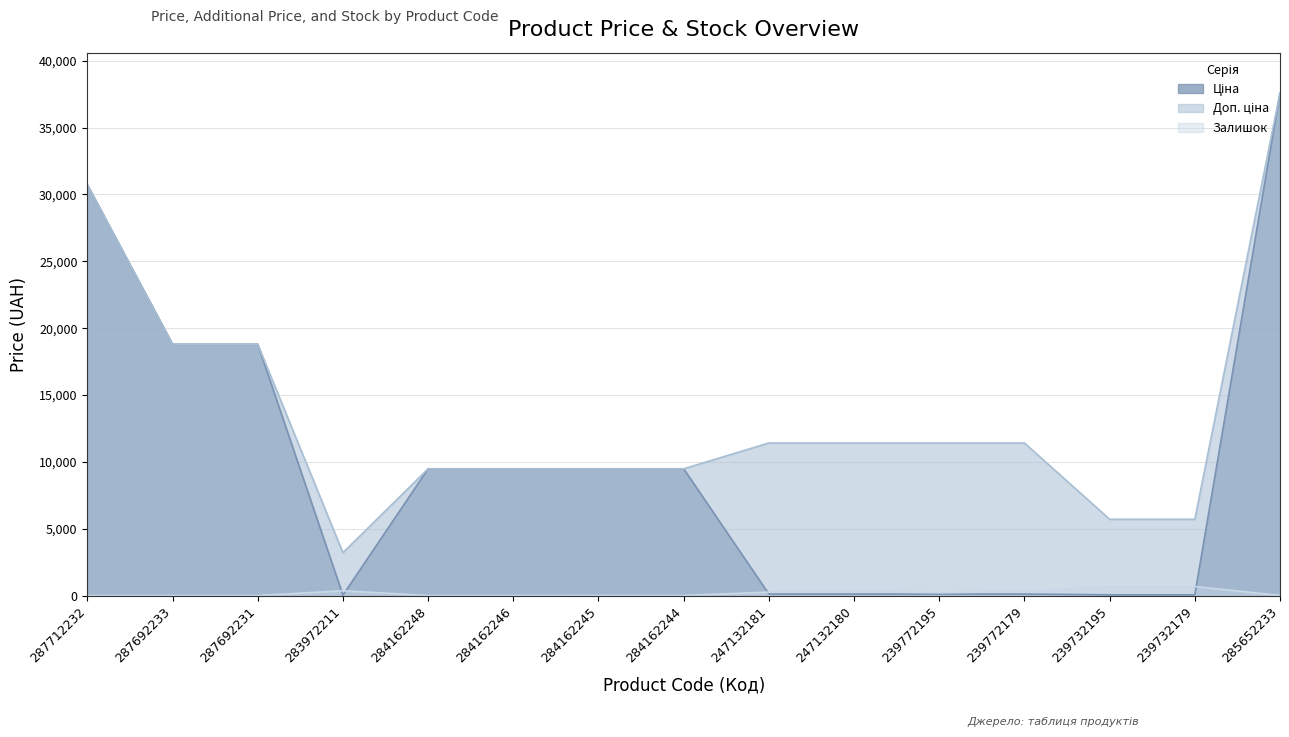

Rank the series at 239772179 from lowest to highest value.

Ціна, Залишок, Доп. ціна